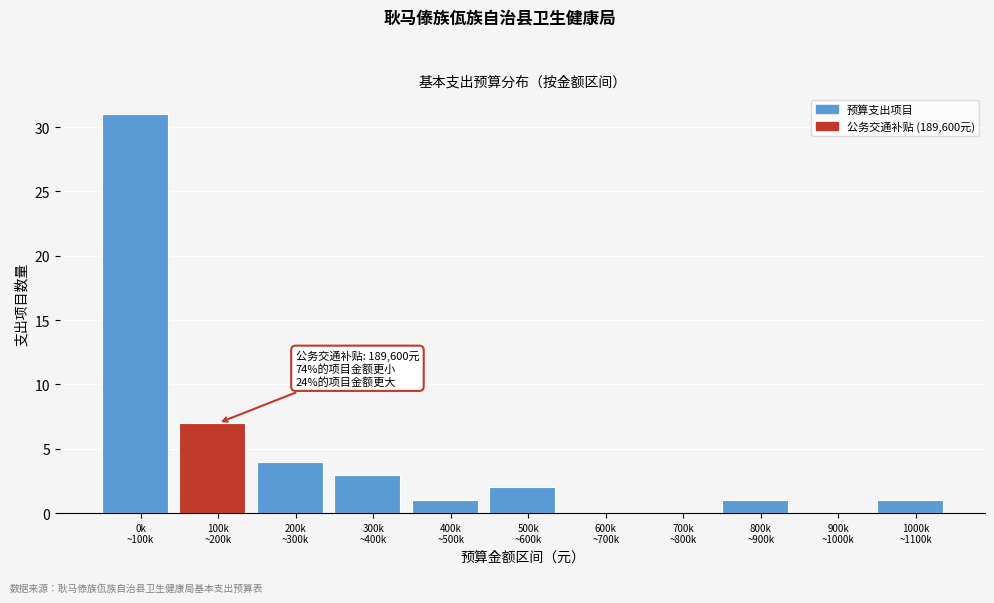

What is the greatest value displayed?

31